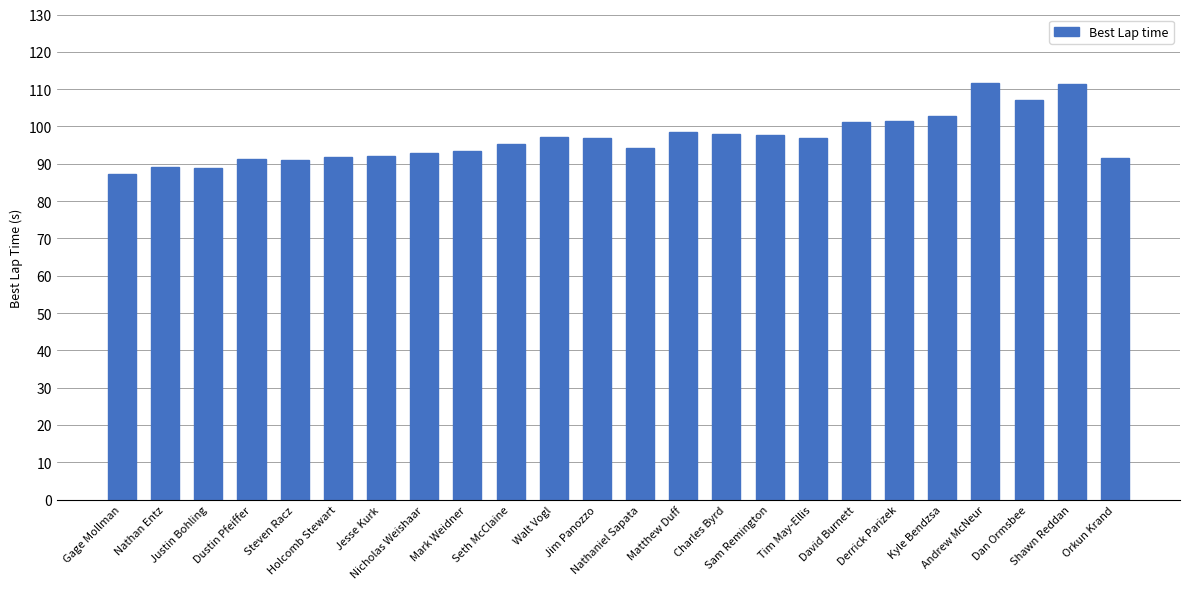

What is the difference between the values at Shawn Reddan and Matthew Duff?

13.0